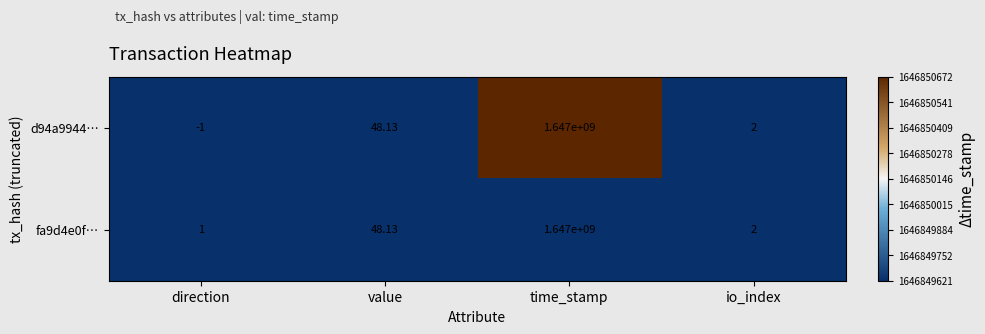

List the labels in order of fa9d4e0f… value, largest first.

time_stamp, value, io_index, direction